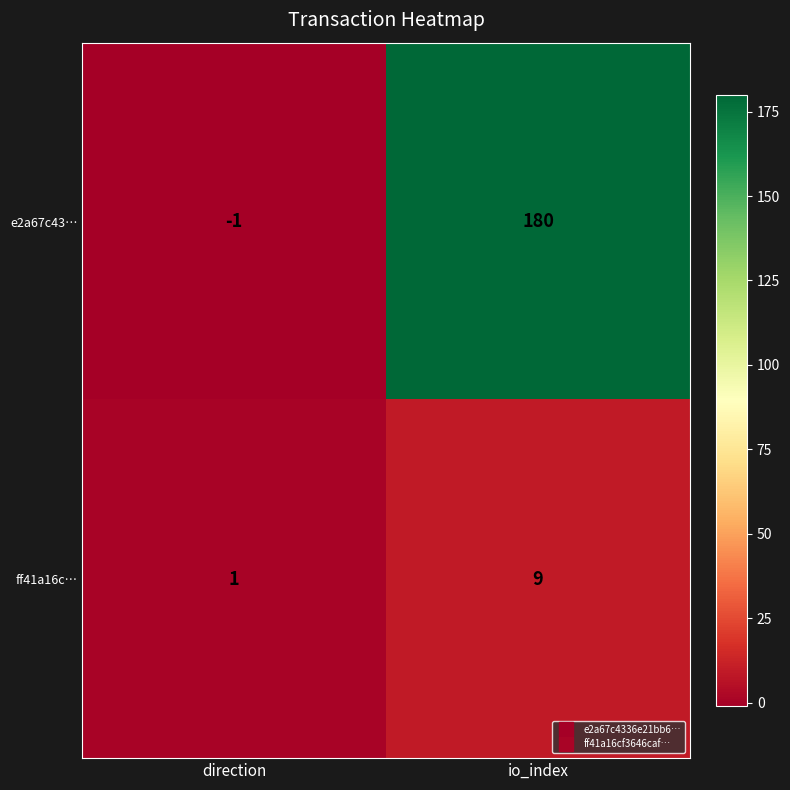

Reading left to right, transcribe all the data shown in this chart.

e2a67c43…: direction=-1	io_index=180
ff41a16c…: direction=1	io_index=9